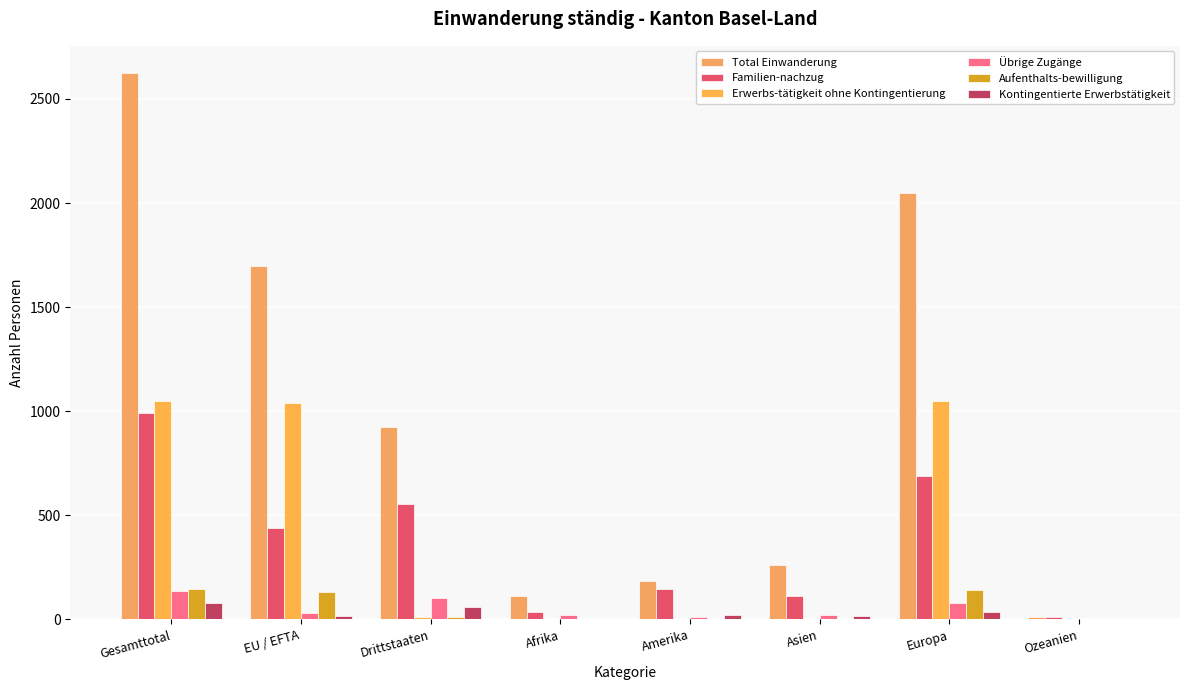

What is the value of the Familien-nachzug bar at the 7th from the left?

688